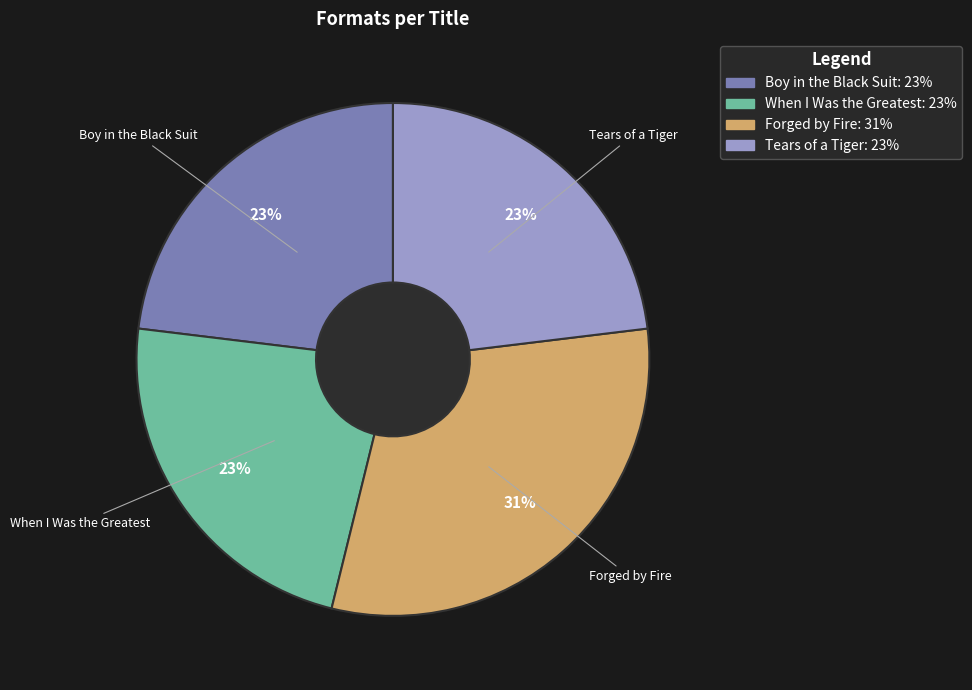

Does any single category account for the majority?

No